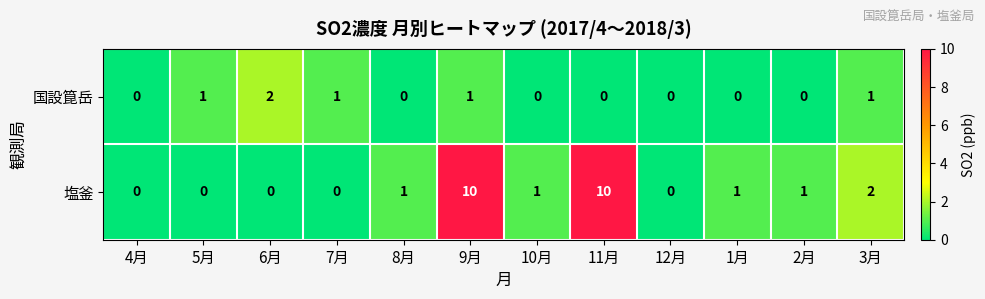

At which category is the sum across all series the highest?

9月